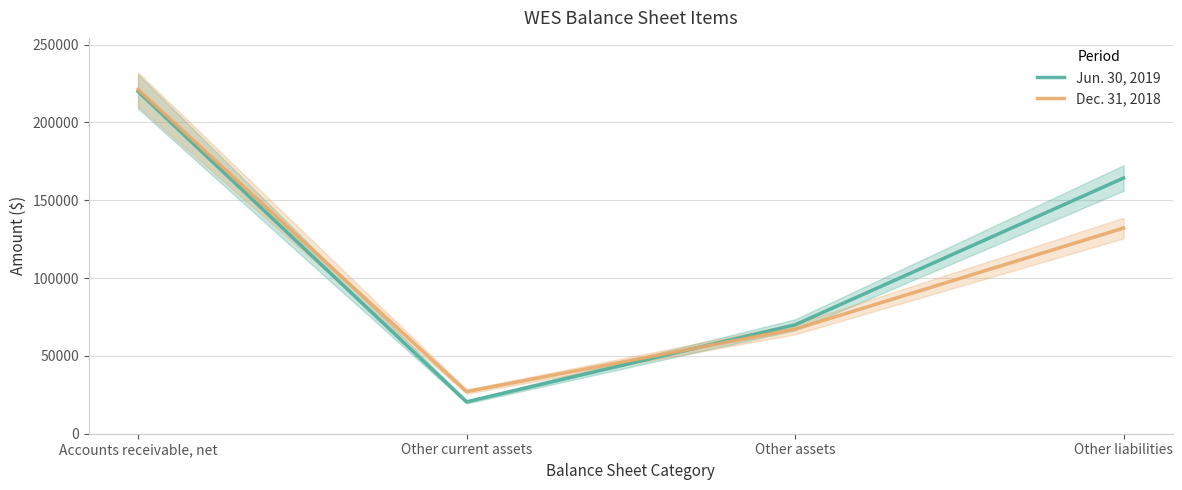

Reading left to right, extract all data points from this chart.

Jun. 30, 2019: 219924	20466	69992	164309
Dec. 31, 2018: 221164	27056	67194	132130